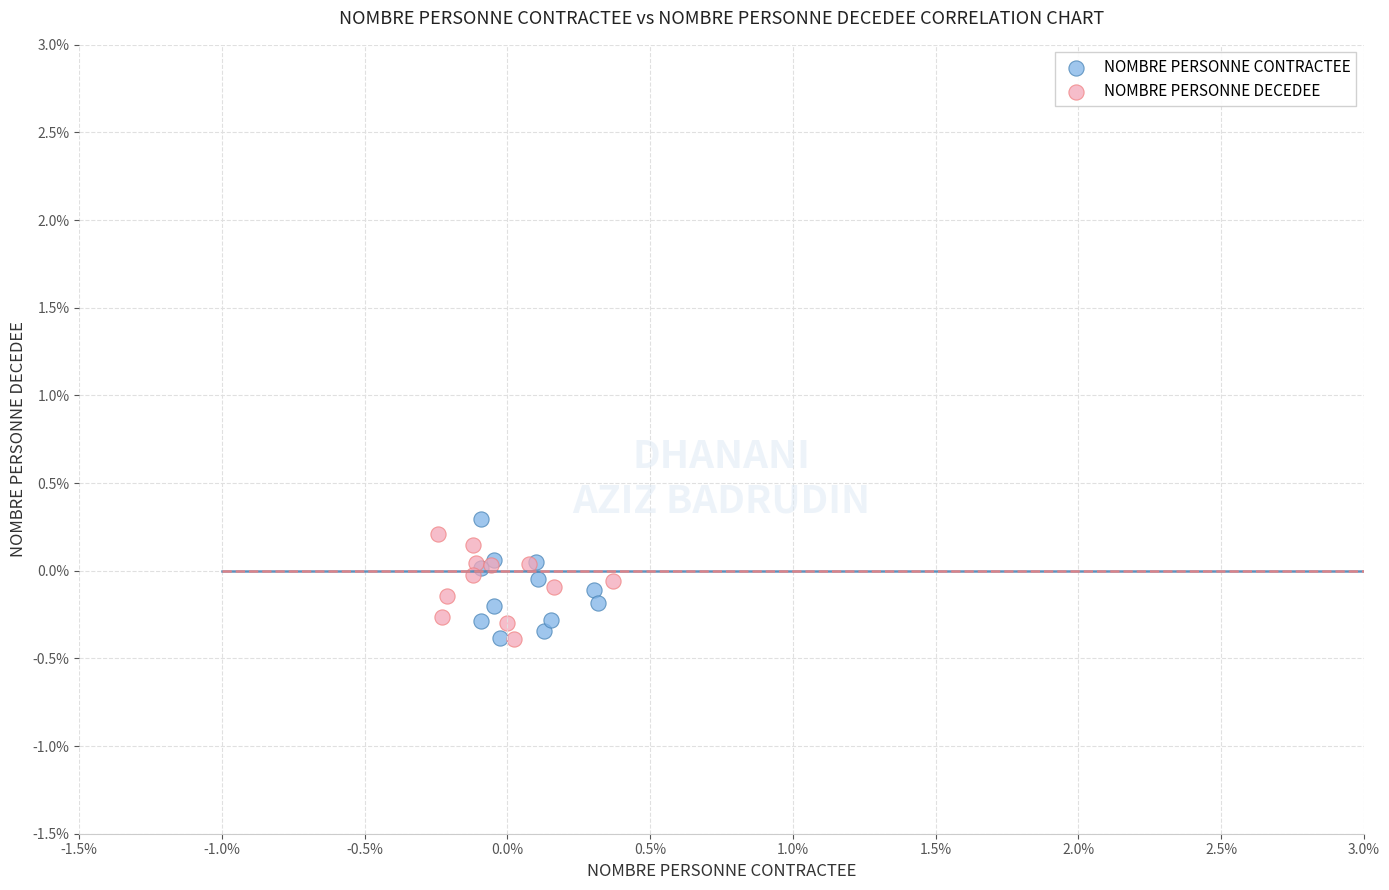

Which series has the largest Y range (max minus min)?

NOMBRE PERSONNE CONTRACTEE